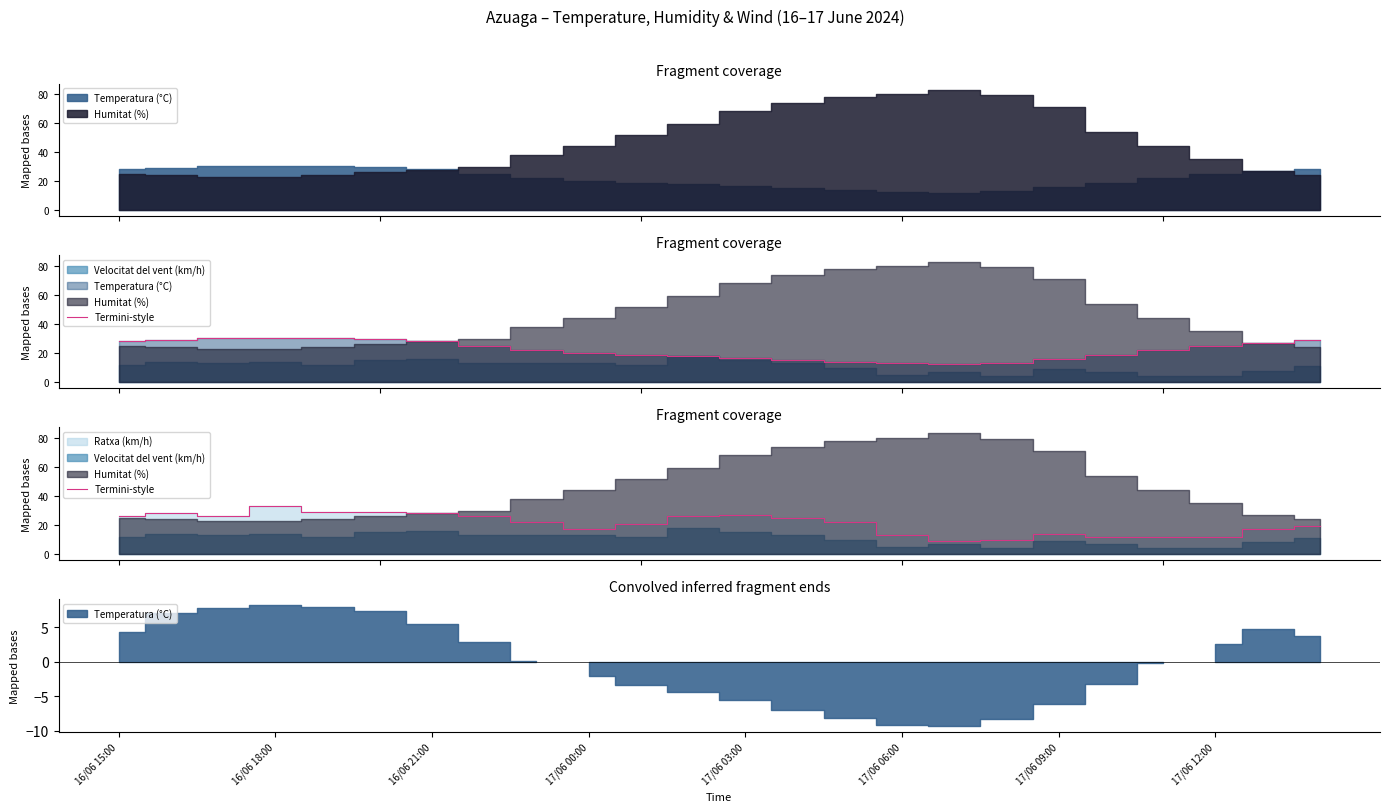

How many interior local peaks (higher than both neighbors) does the data have?

4